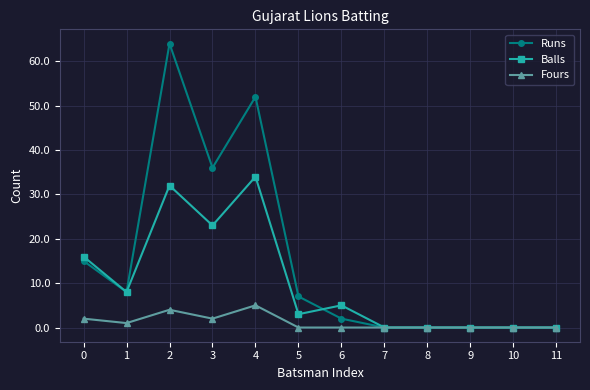

The Runs series shows 83 at 2. True or false?

False